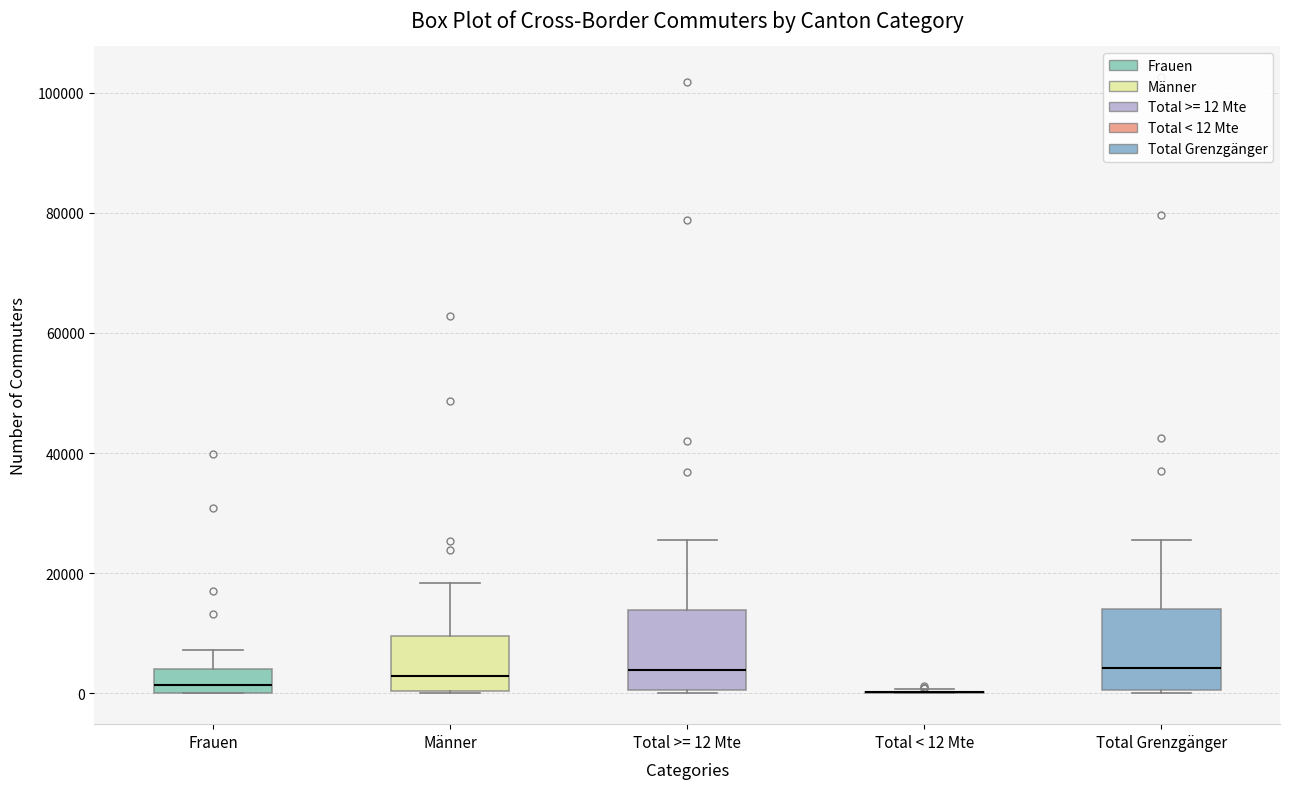

Reading left to right, read every box against the y-axis: the position of its median line, the range the box covers, and the ends of its whiskers. The values are not printed on the chart, so give them approximately, as read against the axis.

Frauen: median 2000, box 0 to 4000, whiskers 0 to 8000
Männer: median 2000, box 0 to 10000, whiskers 0 to 18000
Total >= 12 Mte: median 4000, box 0 to 14000, whiskers 0 to 26000
Total < 12 Mte: box collapsed to a line at 0, whiskers 0 to 0
Total Grenzgänger: median 4000, box 0 to 14000, whiskers 0 to 26000